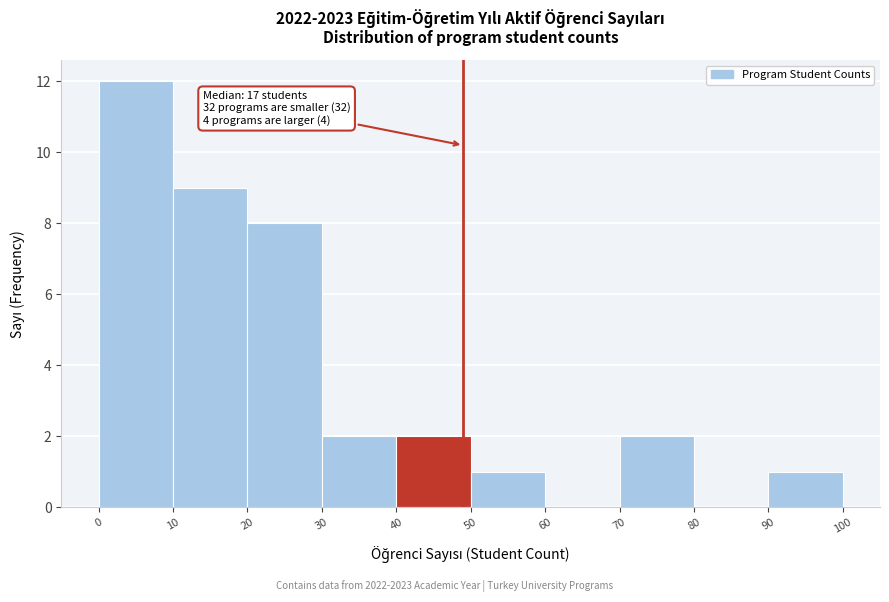

Which range on the x-axis has the tallest bar?

0 to 10